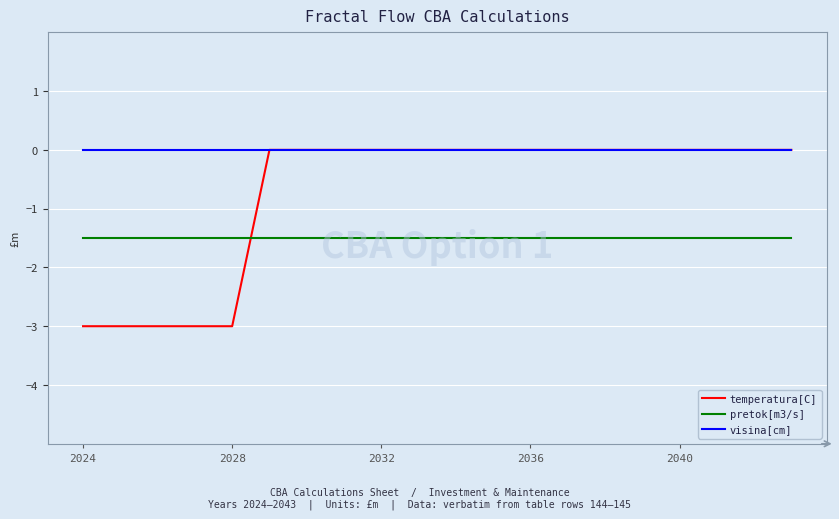

What are all the series names shown in the legend?

temperatura[C], pretok[m3/s], visina[cm]